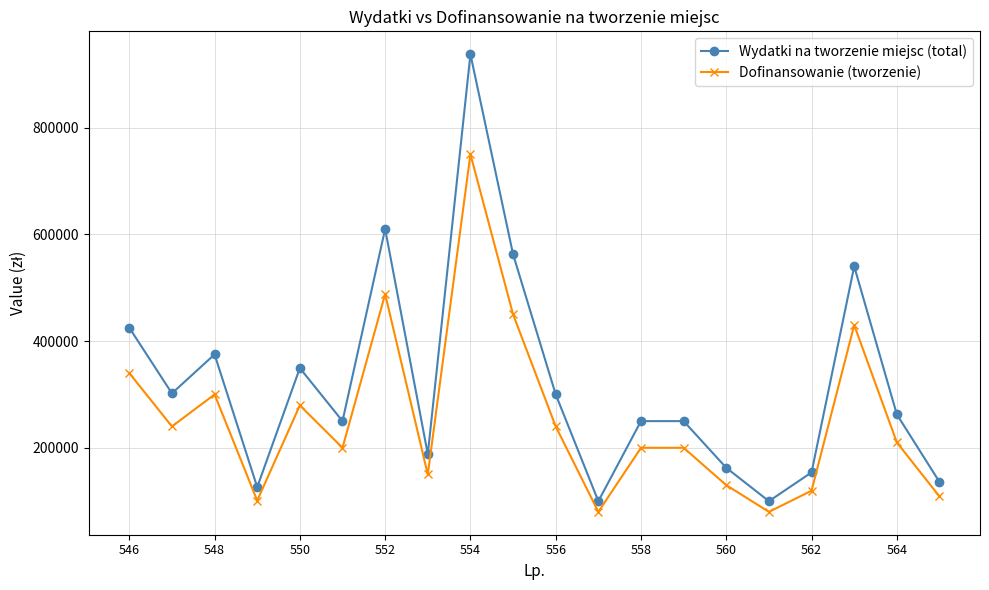

What are all the series names shown in the legend?

Wydatki na tworzenie miejsc (total), Dofinansowanie (tworzenie)